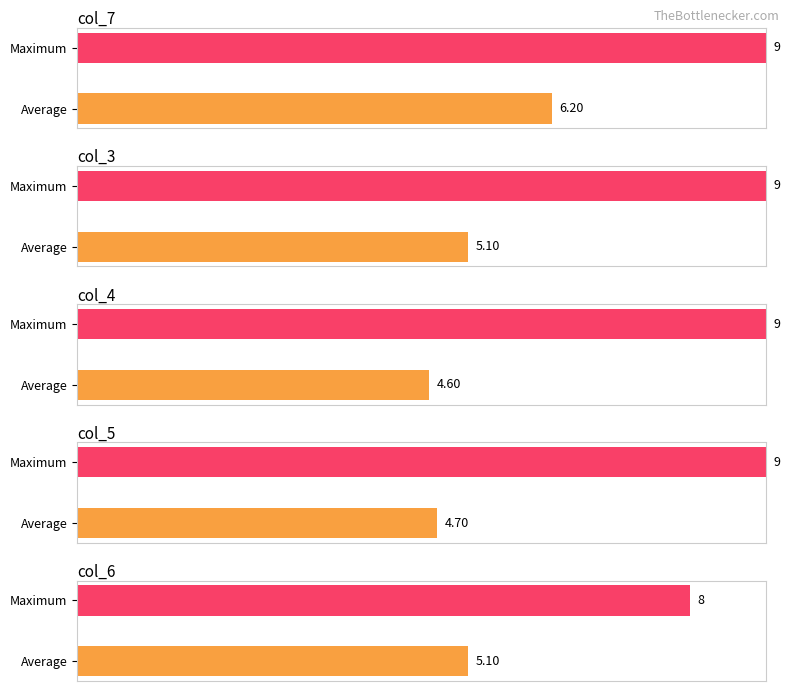

What are all the series names shown in the legend?

col_7, col_3, col_4, col_5, col_6